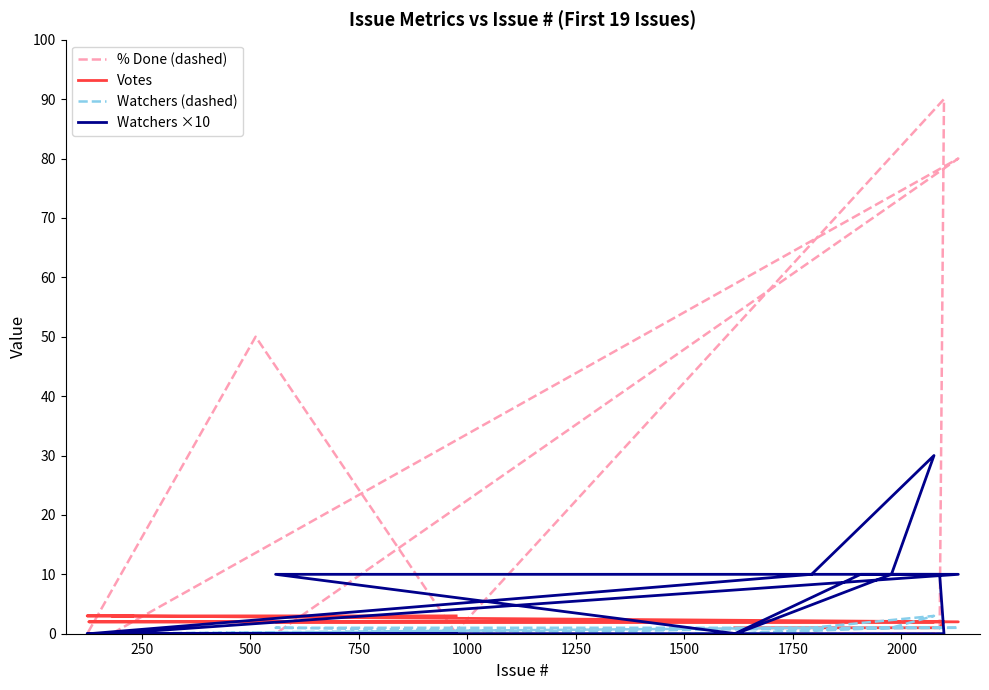

True or false: Watchers ×10 has more than 1 points higher than both neighbors.

False